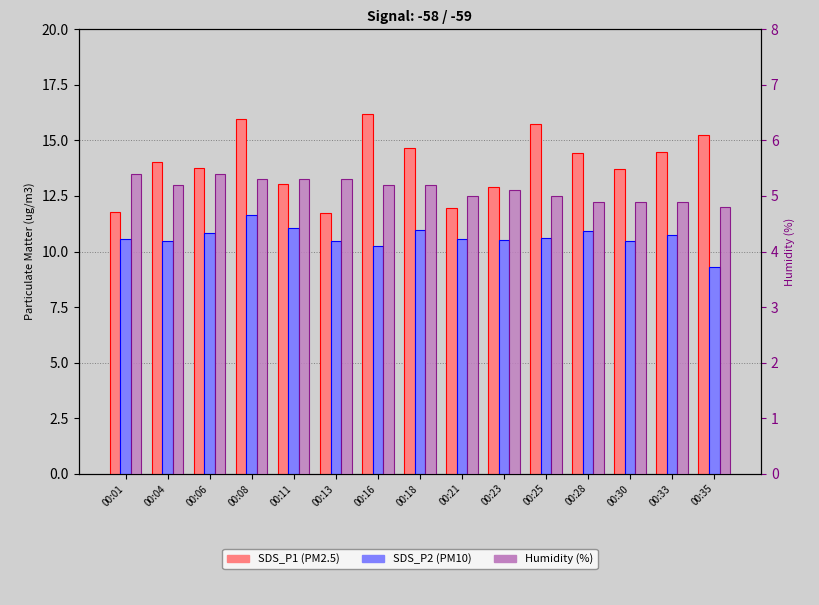

What is the highest value of the Humidity series?

5.4